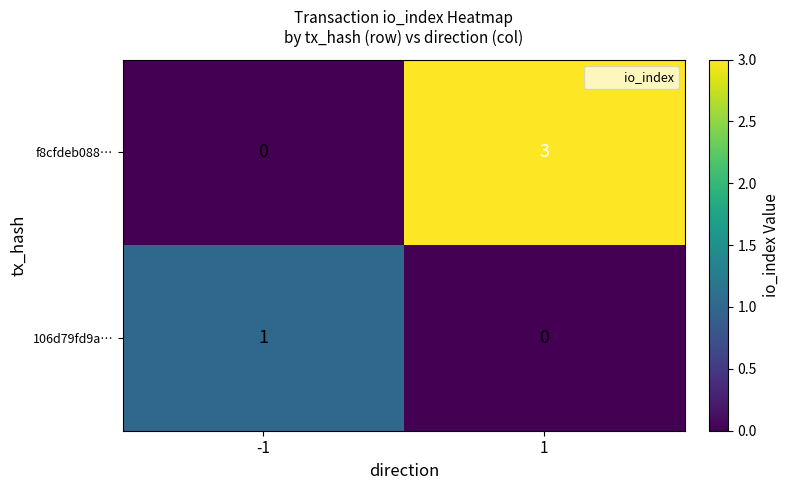

The value of 106d79fd9a… at -1 is 1. True or false?

True